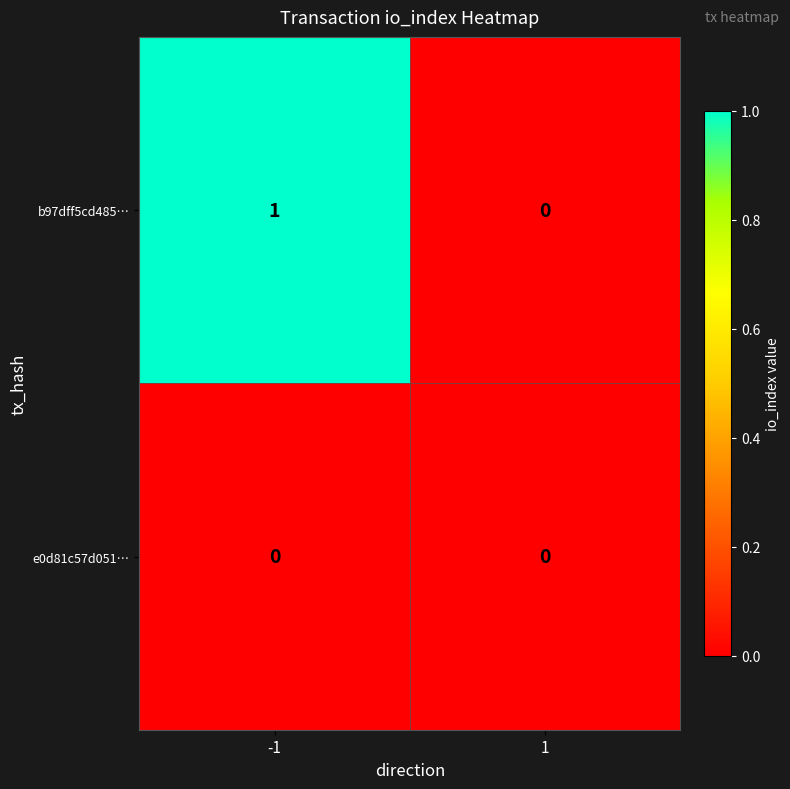

Reading right to left, transcribe all the data shown in this chart.

b97dff5cd485…: 1=0	-1=1
e0d81c57d051…: 1=0	-1=0